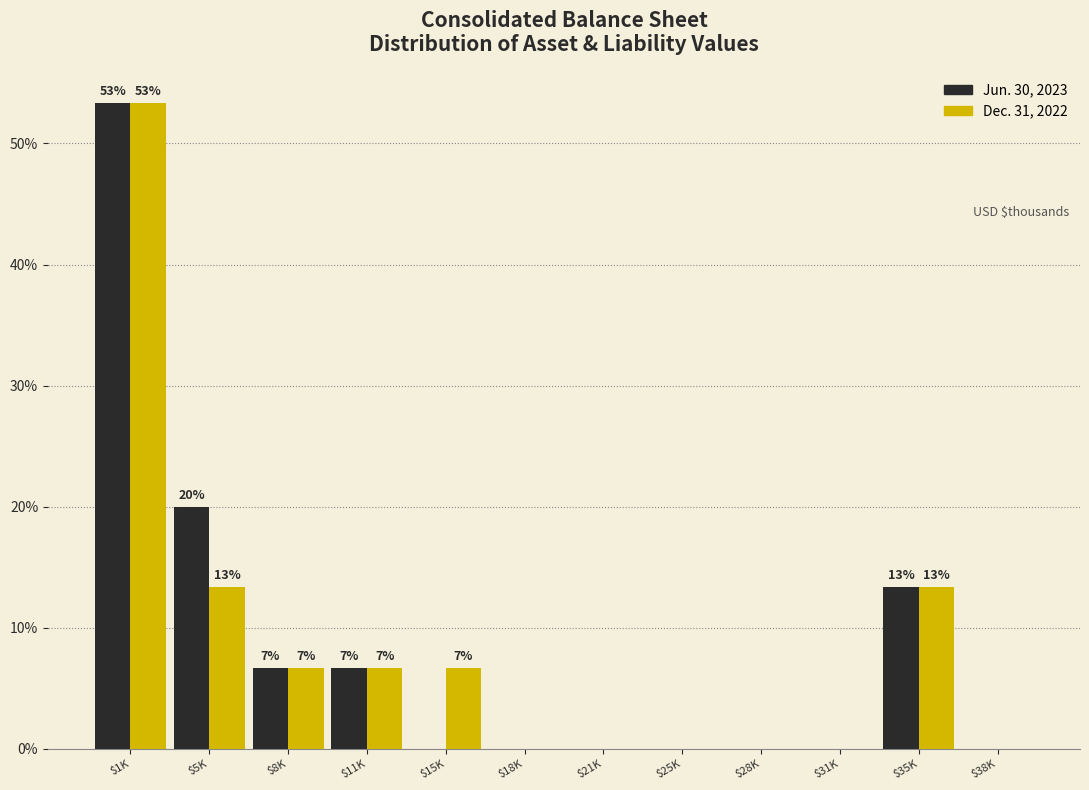

At which label does Dec. 31, 2022 first exceed 6?

$1K